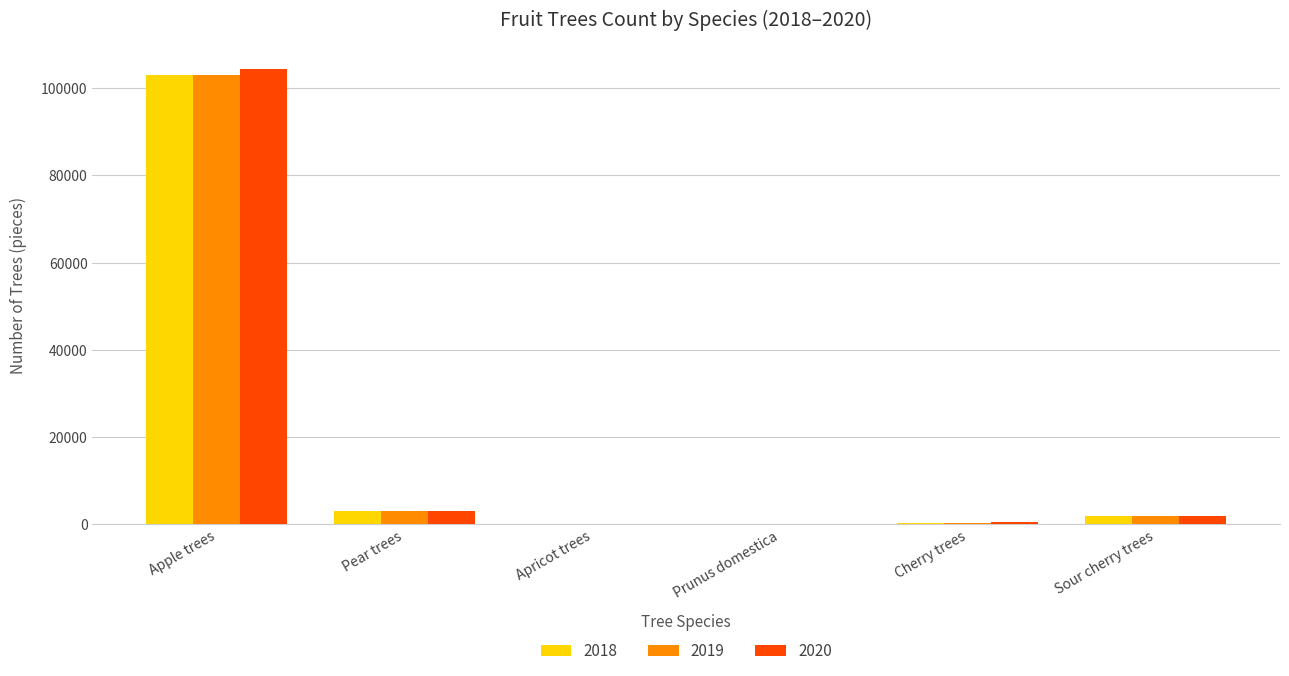

At which category is the sum across all series the highest?

Apple trees